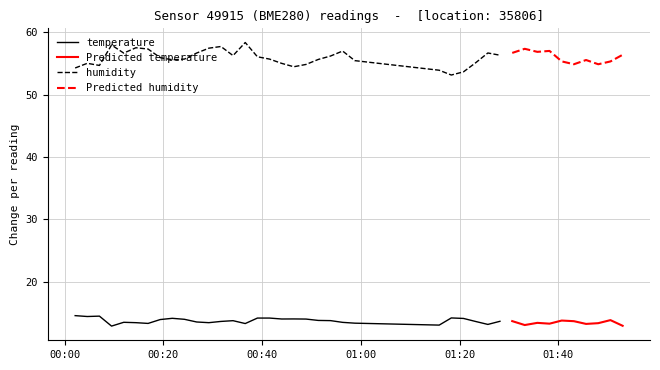

What is the difference between the second highest and minimum values in the humidity series?

4.8